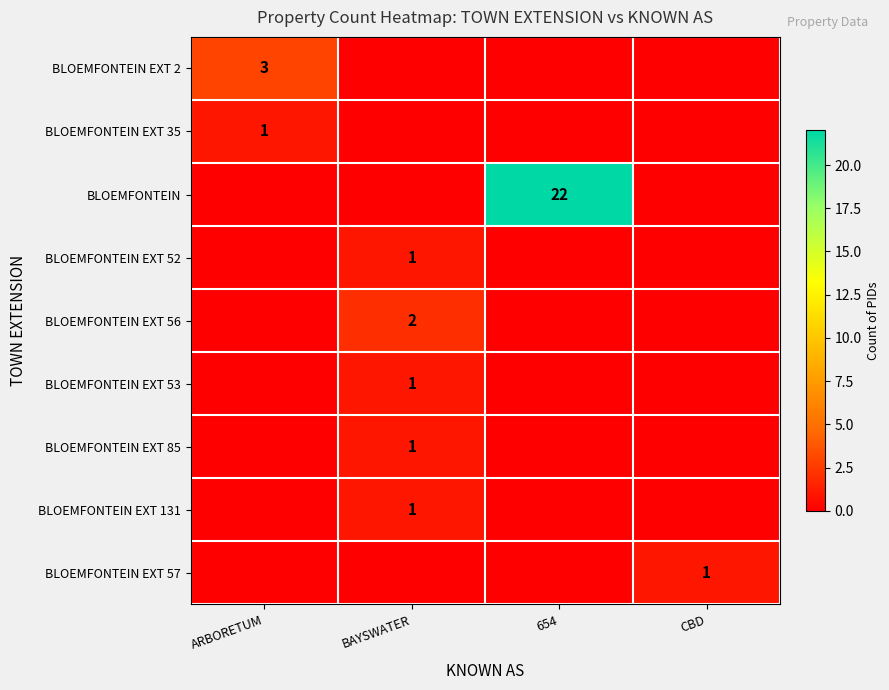

What is the total value across all series at 654?

22